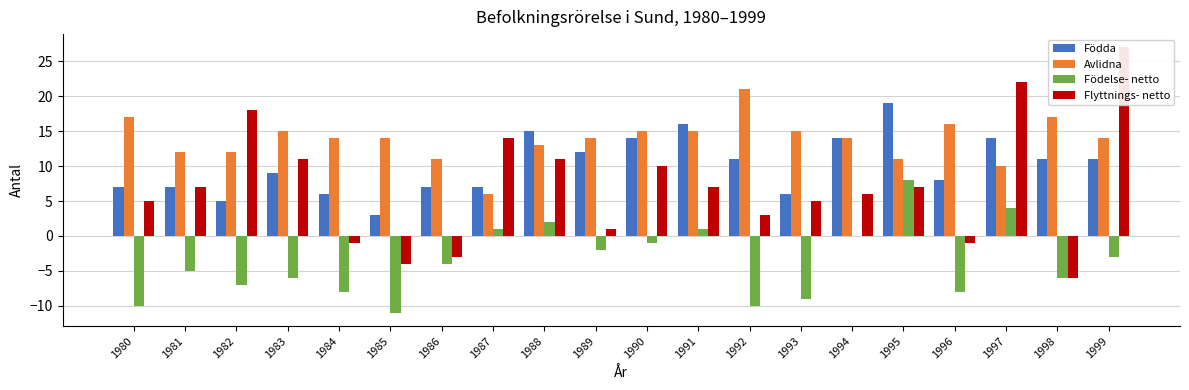

At which label is Flyttnings- netto closest to 10?

1990